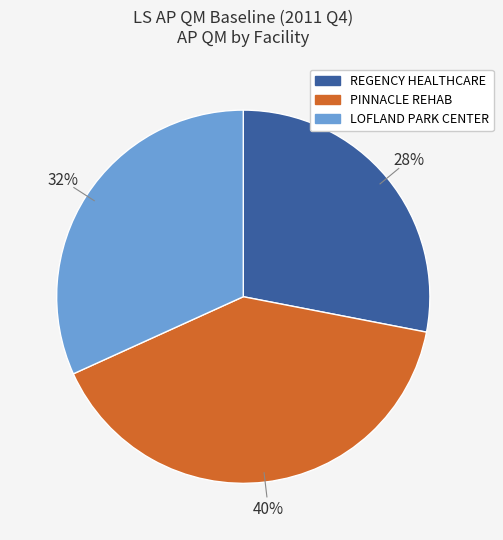

To the nearest percent, what is the average slice percentage?

33%